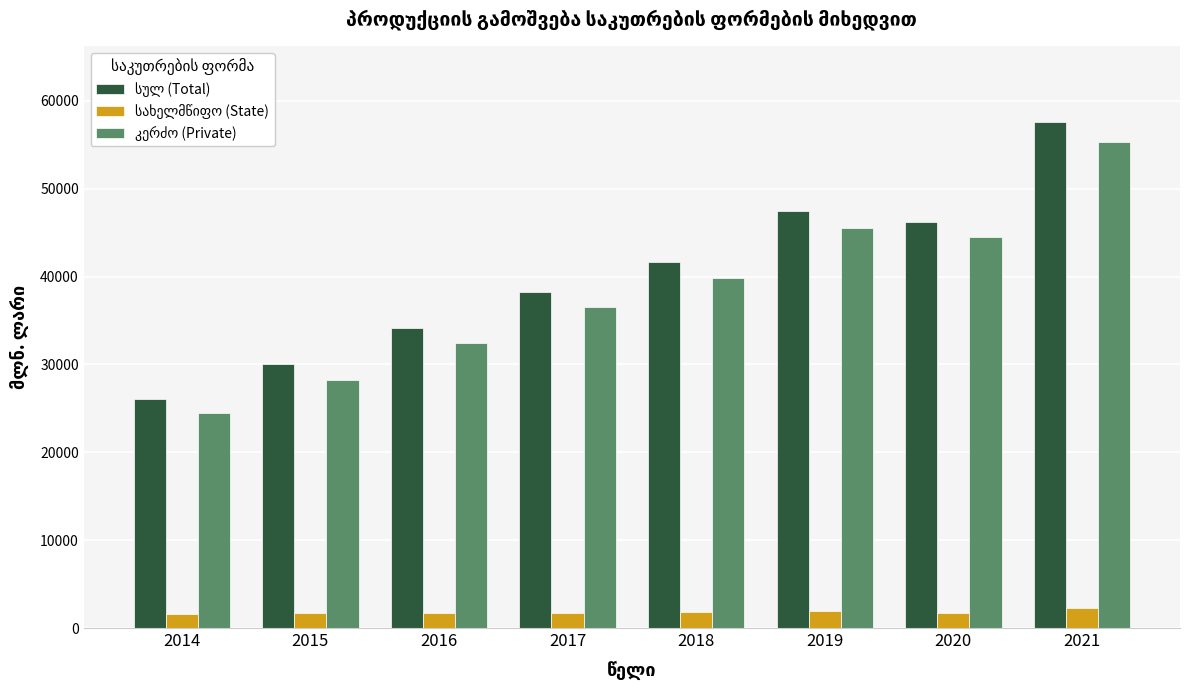

What is the spread (max minus min) of values at 2017?

36547.5